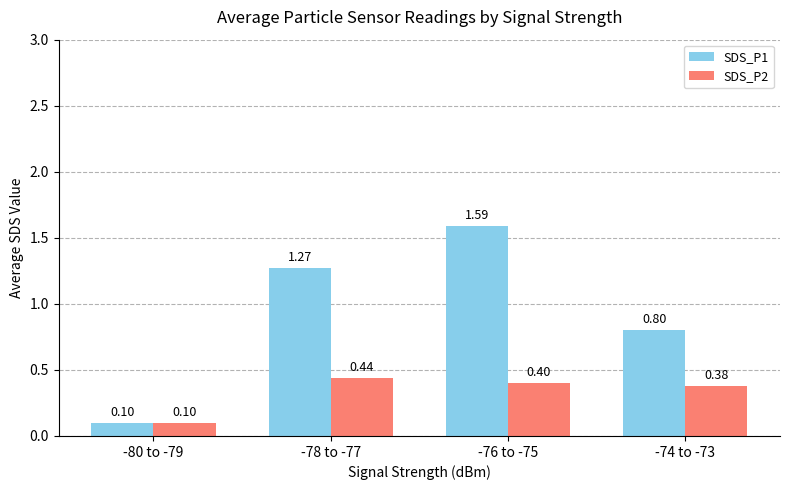

At which category does the chart reach its minimum across all series?

-80 to -79